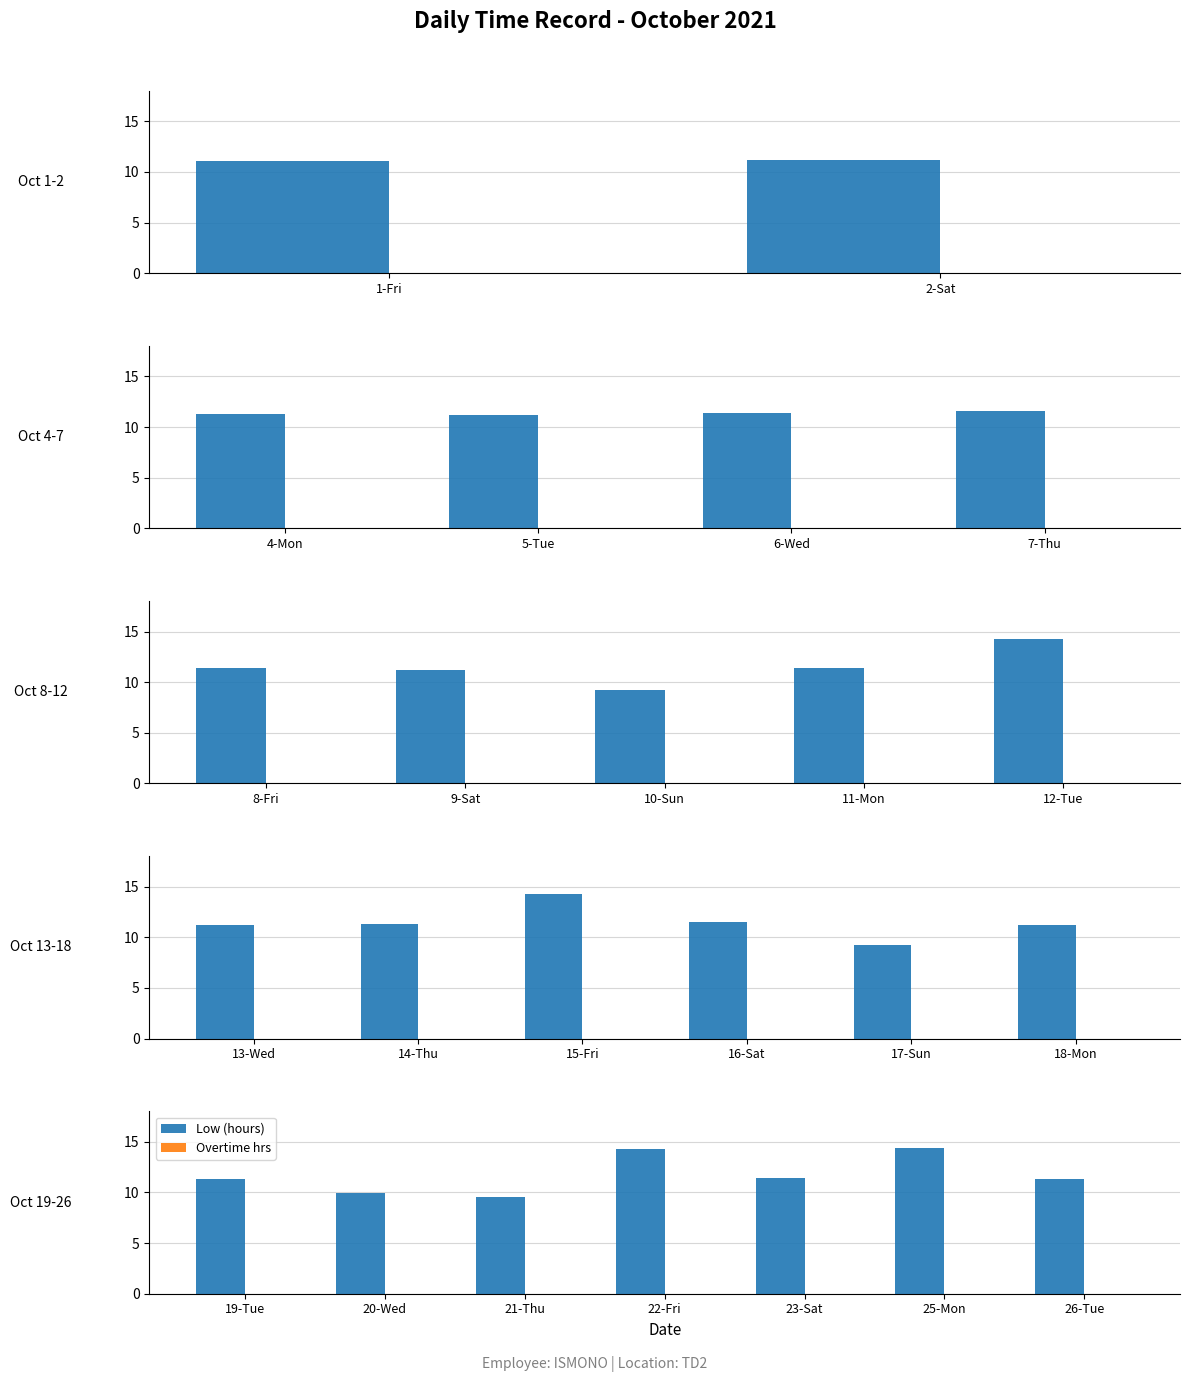

Which has a higher value, 19-Tue or 20-Wed?

19-Tue